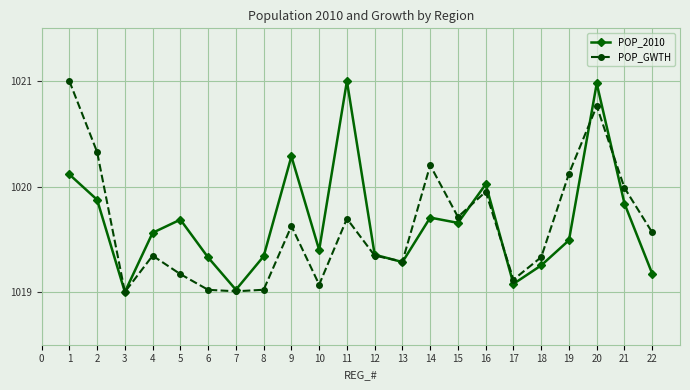

True or false: POP_GWTH and POP_2010 intersect in this chart.

True